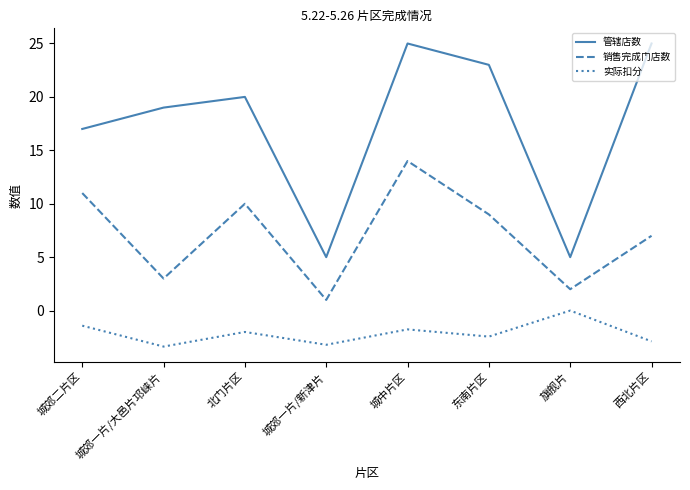

How many lines are shown in the chart?

3